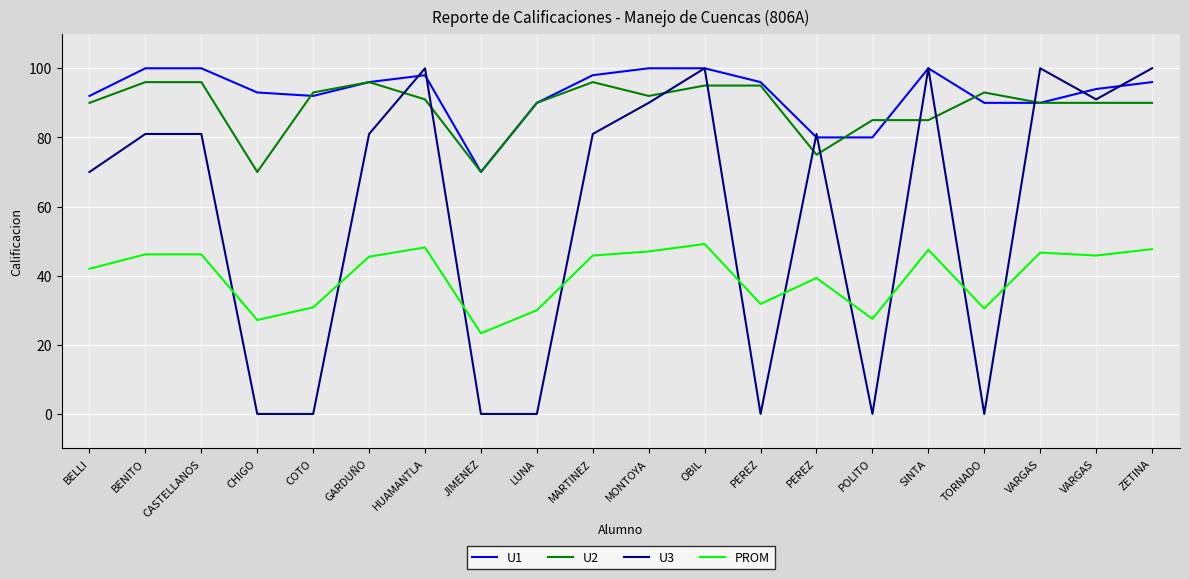

How many lines are shown in the chart?

4